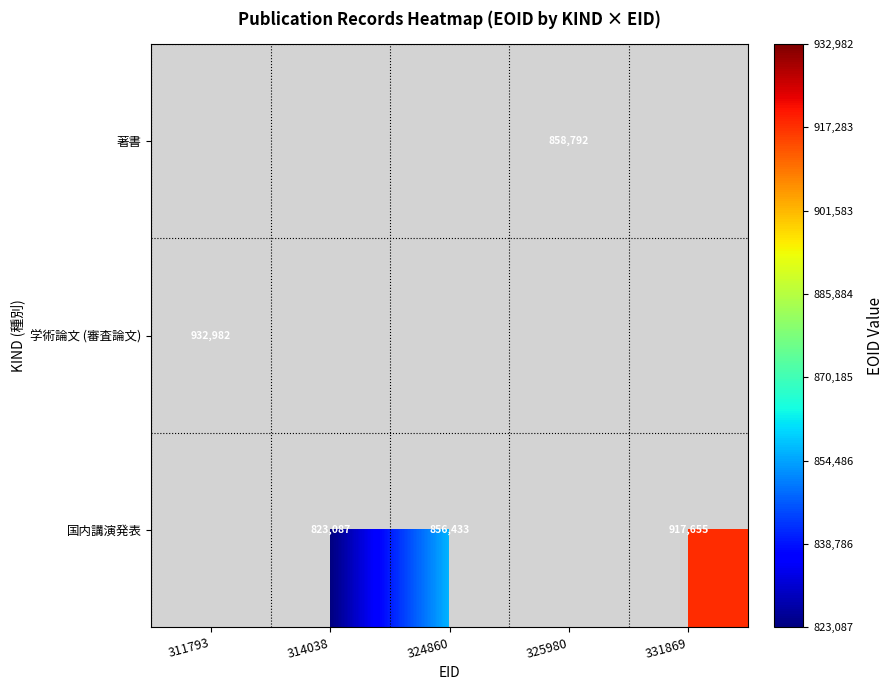

The 学術論文 (審査論文) series shows 1309664.0 at 311793. True or false?

False